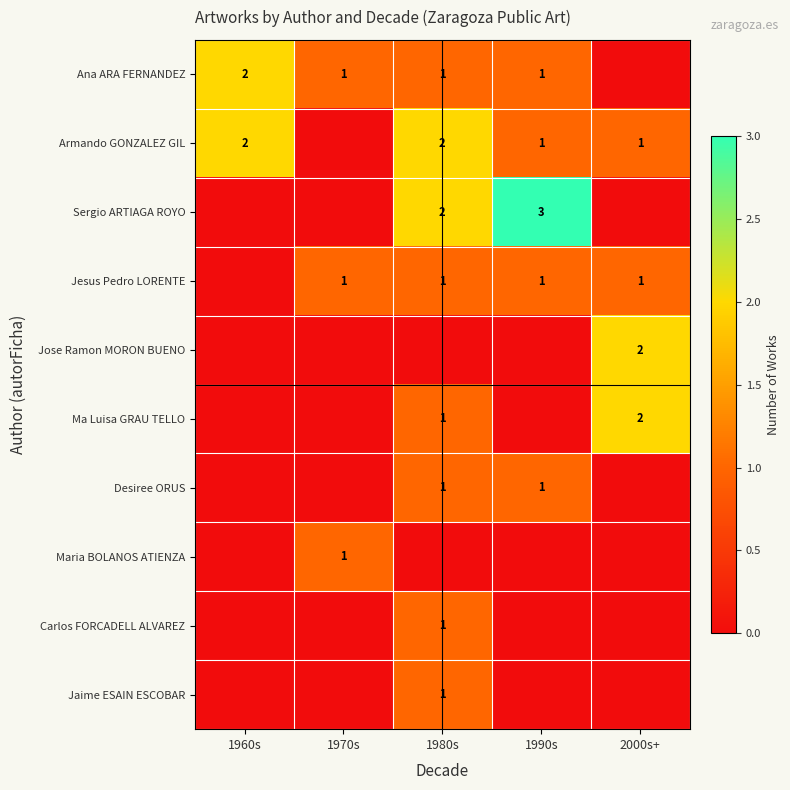

Which has a higher value, 1990s or 2000s+?

1990s